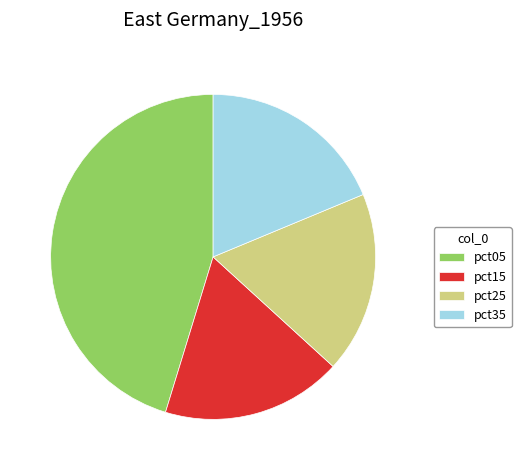

Which slice is the largest?

pct05